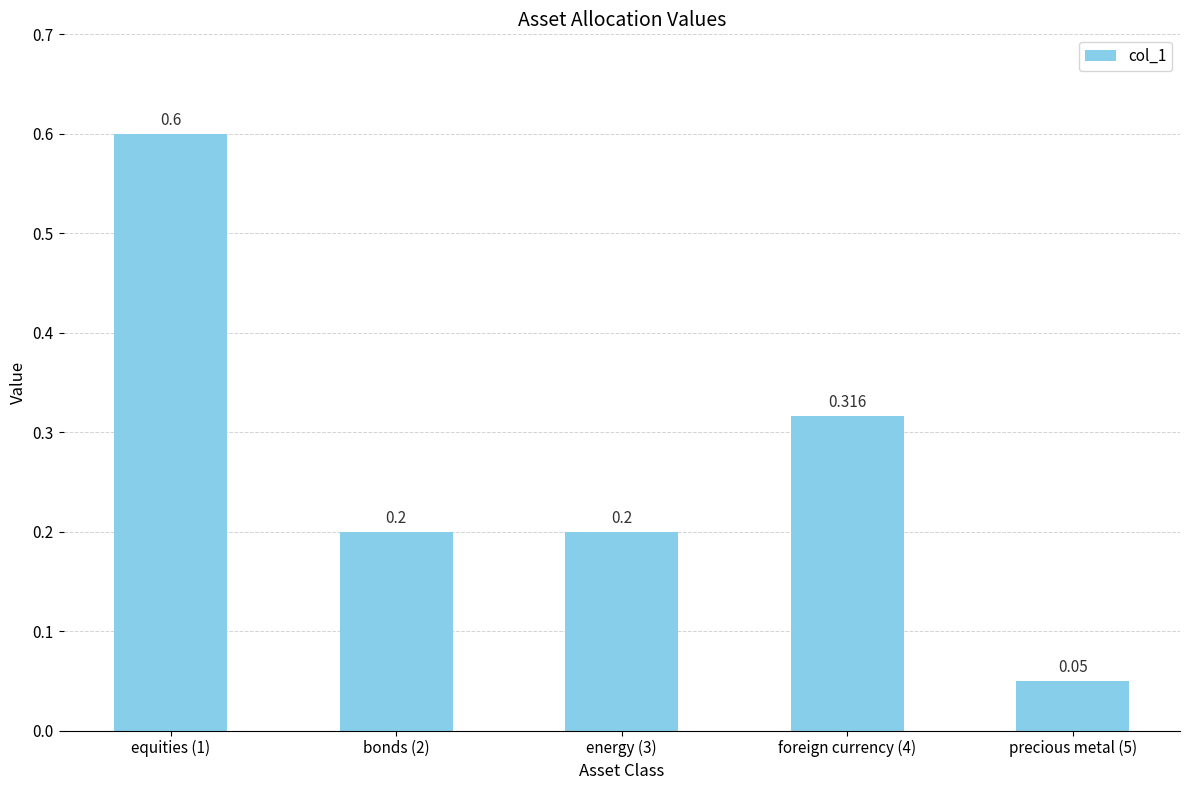

Reading left to right, list all the values displayed in this chart.

equities (1)=0.6	bonds (2)=0.2	energy (3)=0.2	foreign currency (4)=0.3	precious metal (5)=0.1